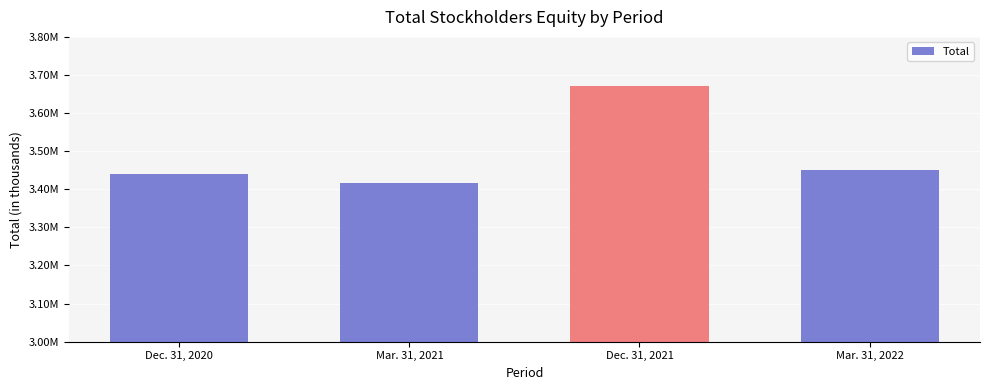

How many values are below 3450951?

2